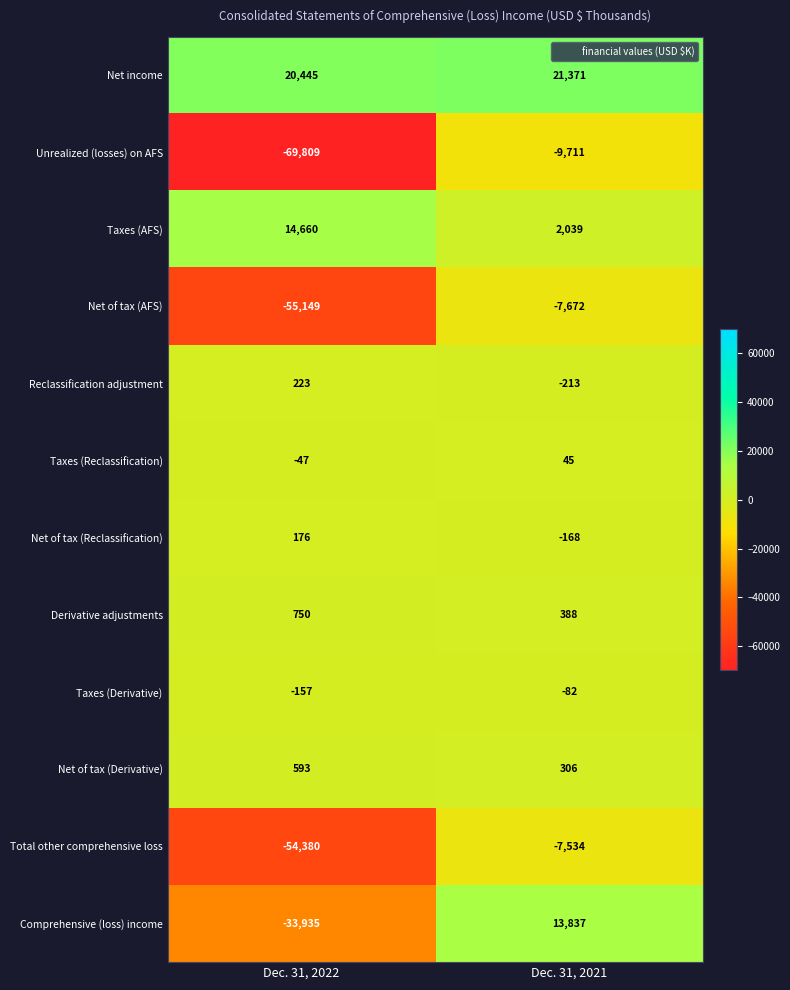

Reading left to right, list all the values displayed in this chart.

Net income: 20445	21371
Unrealized (losses) on AFS: -69809	-9711
Taxes (AFS): 14660	2039
Net of tax (AFS): -55149	-7672
Reclassification adjustment: 223	-213
Taxes (Reclassification): -47	45
Net of tax (Reclassification): 176	-168
Derivative adjustments: 750	388
Taxes (Derivative): -157	-82
Net of tax (Derivative): 593	306
Total other comprehensive loss: -54380	-7534
Comprehensive (loss) income: -33935	13837